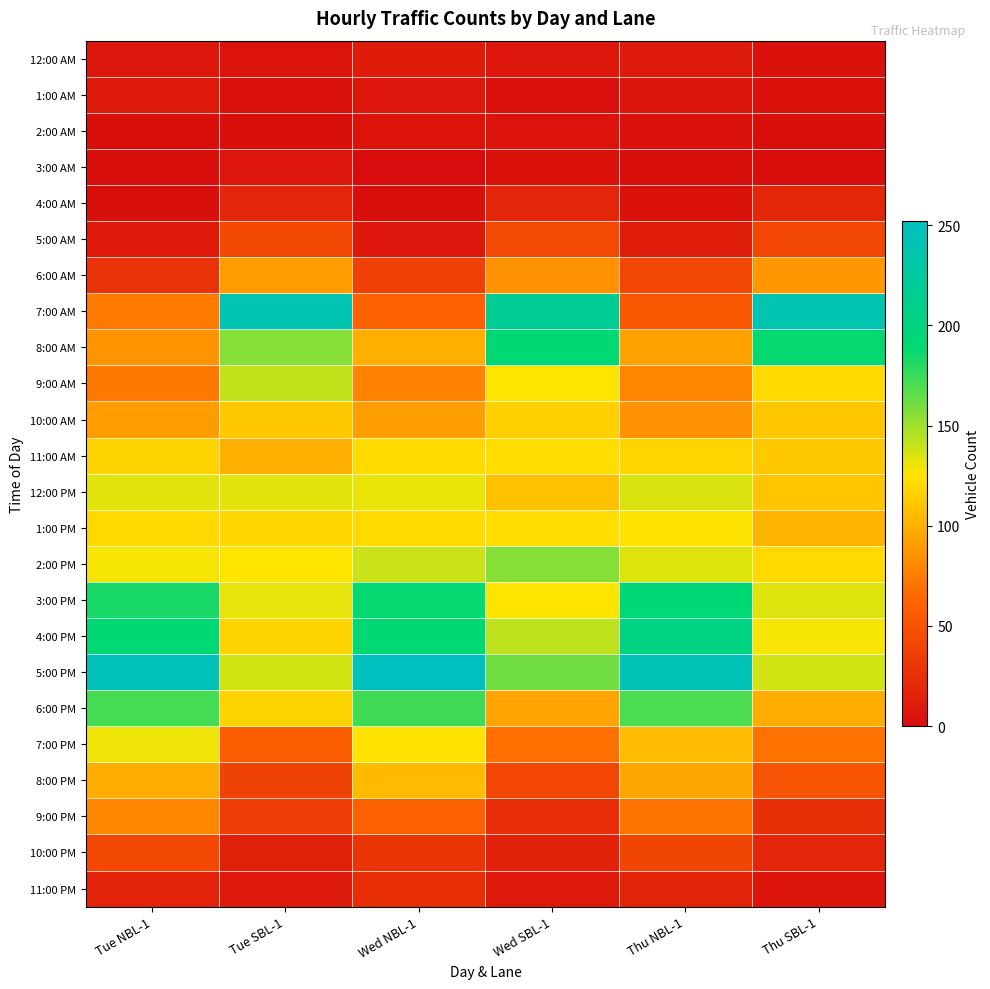

Reading left to right, transcribe all the data shown in this chart.

12:00 AM: Tue NBL-1=8	Tue SBL-1=5	Wed NBL-1=11	Wed SBL-1=8	Thu NBL-1=10	Thu SBL-1=4
1:00 AM: Tue NBL-1=10	Tue SBL-1=3	Wed NBL-1=8	Wed SBL-1=3	Thu NBL-1=6	Thu SBL-1=4
2:00 AM: Tue NBL-1=2	Tue SBL-1=2	Wed NBL-1=5	Wed SBL-1=5	Thu NBL-1=3	Thu SBL-1=2
3:00 AM: Tue NBL-1=2	Tue SBL-1=7	Wed NBL-1=0	Wed SBL-1=4	Thu NBL-1=2	Thu SBL-1=1
4:00 AM: Tue NBL-1=2	Tue SBL-1=18	Wed NBL-1=2	Wed SBL-1=18	Thu NBL-1=4	Thu SBL-1=19
5:00 AM: Tue NBL-1=9	Tue SBL-1=42	Wed NBL-1=8	Wed SBL-1=43	Thu NBL-1=12	Thu SBL-1=41
6:00 AM: Tue NBL-1=27	Tue SBL-1=90	Wed NBL-1=37	Wed SBL-1=85	Thu NBL-1=41	Thu SBL-1=88
7:00 AM: Tue NBL-1=73	Tue SBL-1=241	Wed NBL-1=60	Wed SBL-1=216	Thu NBL-1=53	Thu SBL-1=239
8:00 AM: Tue NBL-1=86	Tue SBL-1=156	Wed NBL-1=99	Wed SBL-1=190	Thu NBL-1=93	Thu SBL-1=188
9:00 AM: Tue NBL-1=72	Tue SBL-1=141	Wed NBL-1=77	Wed SBL-1=126	Thu NBL-1=79	Thu SBL-1=120
10:00 AM: Tue NBL-1=90	Tue SBL-1=112	Wed NBL-1=91	Wed SBL-1=115	Thu NBL-1=85	Thu SBL-1=111
11:00 AM: Tue NBL-1=117	Tue SBL-1=99	Wed NBL-1=121	Wed SBL-1=122	Thu NBL-1=118	Thu SBL-1=112
12:00 PM: Tue NBL-1=133	Tue SBL-1=133	Wed NBL-1=131	Wed SBL-1=108	Thu NBL-1=135	Thu SBL-1=110
1:00 PM: Tue NBL-1=120	Tue SBL-1=119	Wed NBL-1=121	Wed SBL-1=122	Thu NBL-1=125	Thu SBL-1=102
2:00 PM: Tue NBL-1=128	Tue SBL-1=126	Wed NBL-1=139	Wed SBL-1=156	Thu NBL-1=134	Thu SBL-1=120
3:00 PM: Tue NBL-1=183	Tue SBL-1=132	Wed NBL-1=188	Wed SBL-1=126	Thu NBL-1=191	Thu SBL-1=134
4:00 PM: Tue NBL-1=190	Tue SBL-1=117	Wed NBL-1=190	Wed SBL-1=142	Thu NBL-1=201	Thu SBL-1=128
5:00 PM: Tue NBL-1=246	Tue SBL-1=137	Wed NBL-1=252	Wed SBL-1=161	Thu NBL-1=244	Thu SBL-1=137
6:00 PM: Tue NBL-1=172	Tue SBL-1=117	Wed NBL-1=173	Wed SBL-1=94	Thu NBL-1=170	Thu SBL-1=98
7:00 PM: Tue NBL-1=130	Tue SBL-1=57	Wed NBL-1=125	Wed SBL-1=68	Thu NBL-1=105	Thu SBL-1=69
8:00 PM: Tue NBL-1=98	Tue SBL-1=38	Wed NBL-1=105	Wed SBL-1=41	Thu NBL-1=95	Thu SBL-1=50
9:00 PM: Tue NBL-1=80	Tue SBL-1=35	Wed NBL-1=60	Wed SBL-1=23	Thu NBL-1=70	Thu SBL-1=25
10:00 PM: Tue NBL-1=42	Tue SBL-1=14	Wed NBL-1=30	Wed SBL-1=15	Thu NBL-1=40	Thu SBL-1=18
11:00 PM: Tue NBL-1=16	Tue SBL-1=10	Wed NBL-1=24	Wed SBL-1=9	Thu NBL-1=17	Thu SBL-1=6